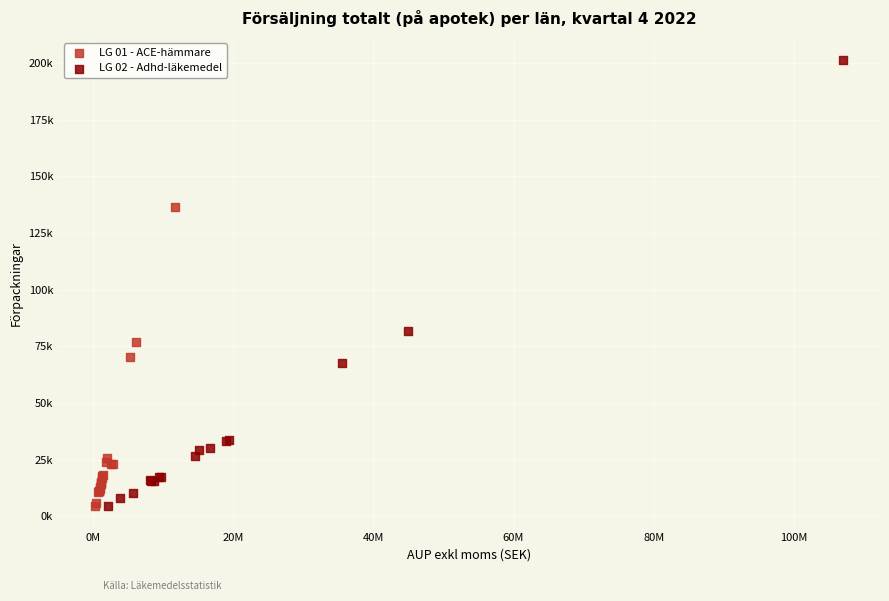

What are all the series names shown in the legend?

LG 01 - ACE-hämmare, LG 02 - Adhd-läkemedel